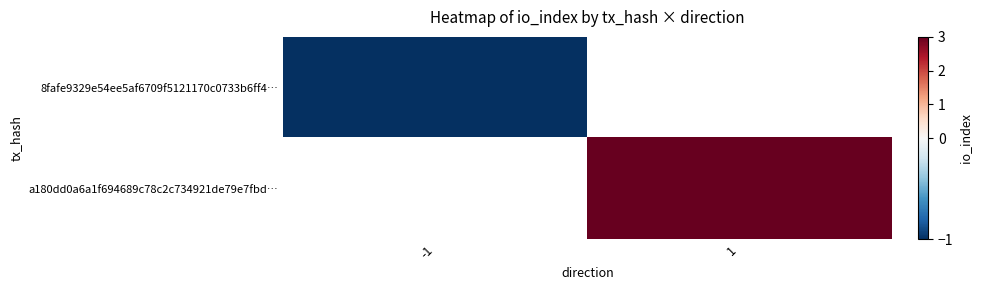

What is the lowest value of the 8fafe9329e54ee5af6709f5121170c0733b6ff4… series?

-1.0